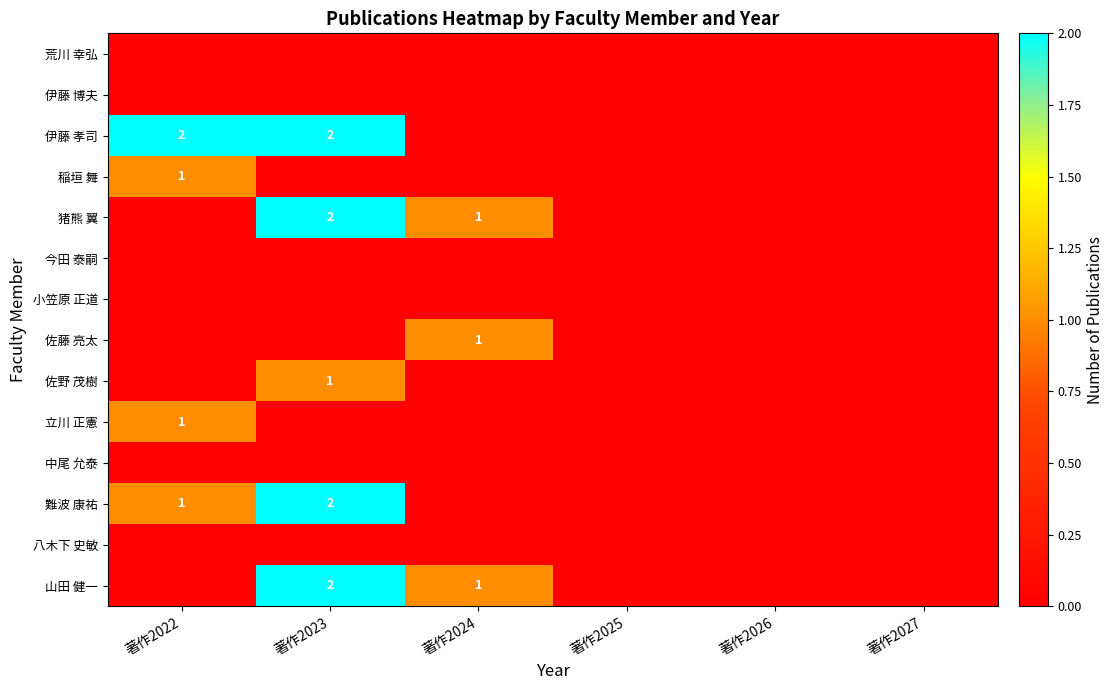

Which category has the lowest value across all series?

著作2022